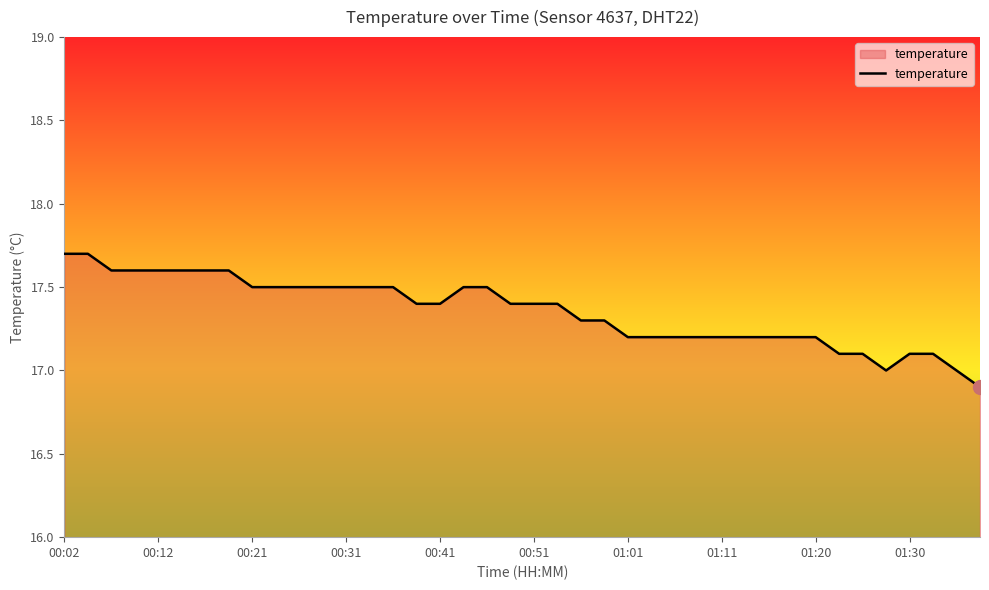

What is the difference between the maximum and minimum values?

0.8